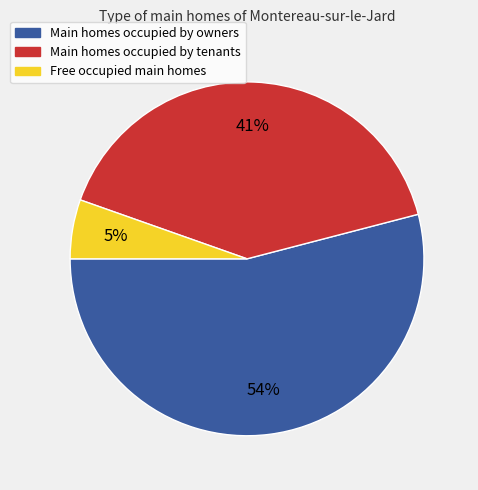

How many segments does this pie chart have?

3